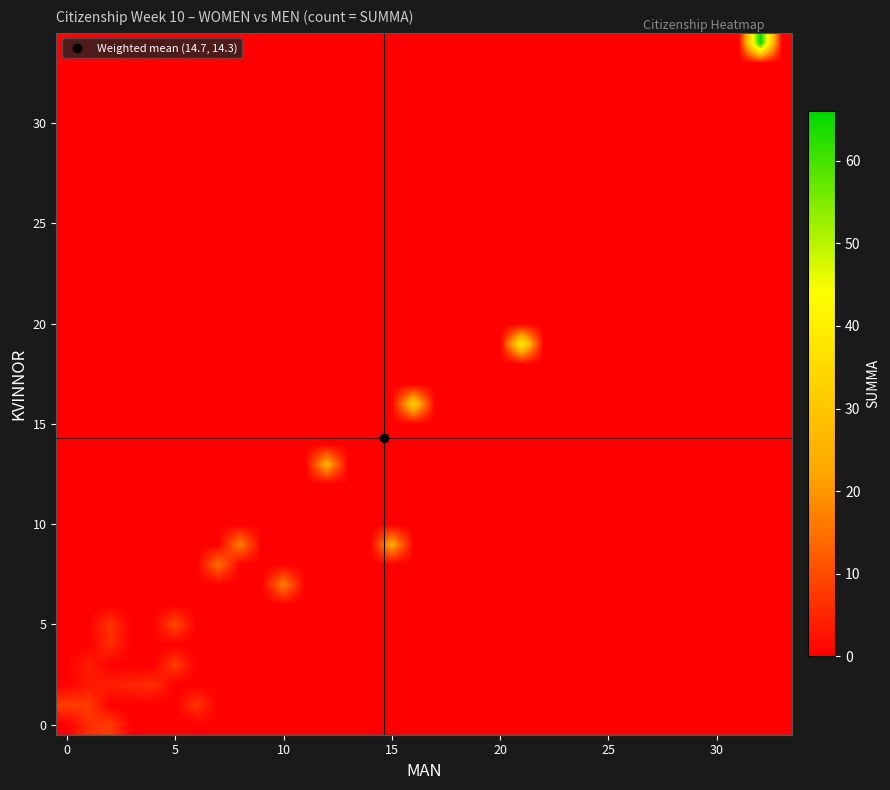

Count the number of data series in this chart.

35